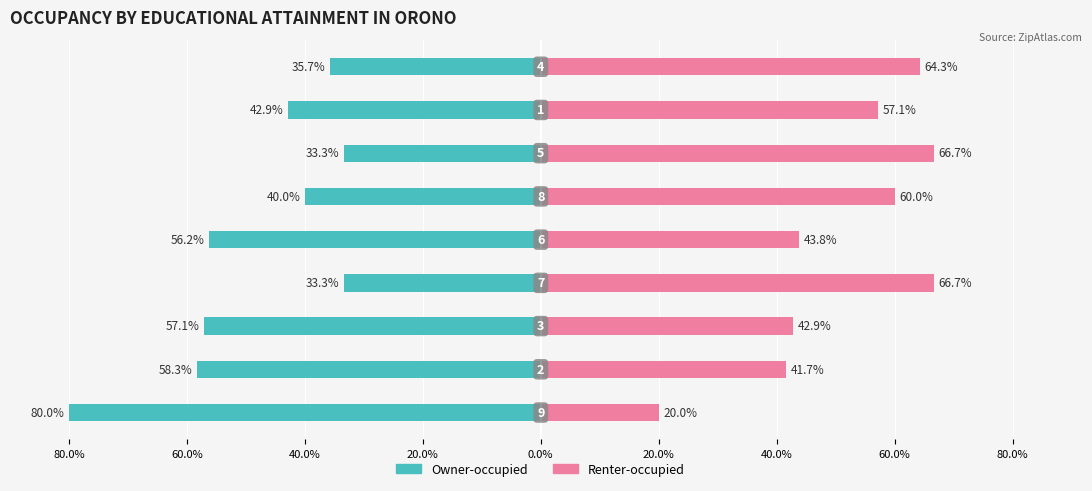

How many groups of bars are there?

9